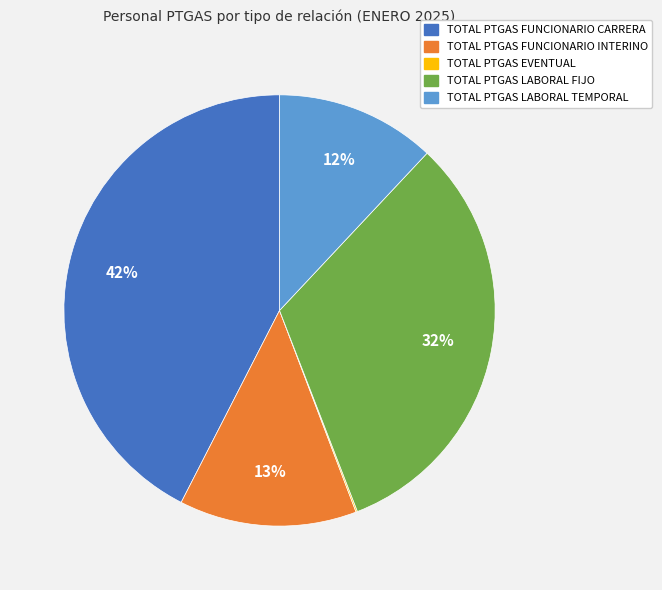

To the nearest percent, what portion does TOTAL PTGAS LABORAL FIJO represent?

32%